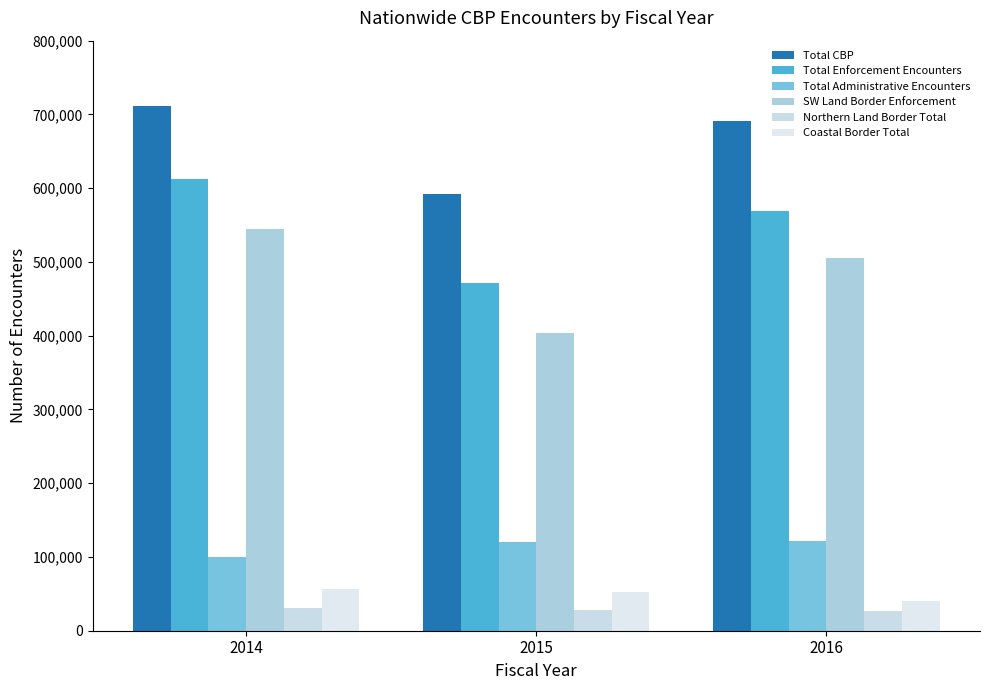

Are the bars grouped side by side (vs. stacked)?

Yes